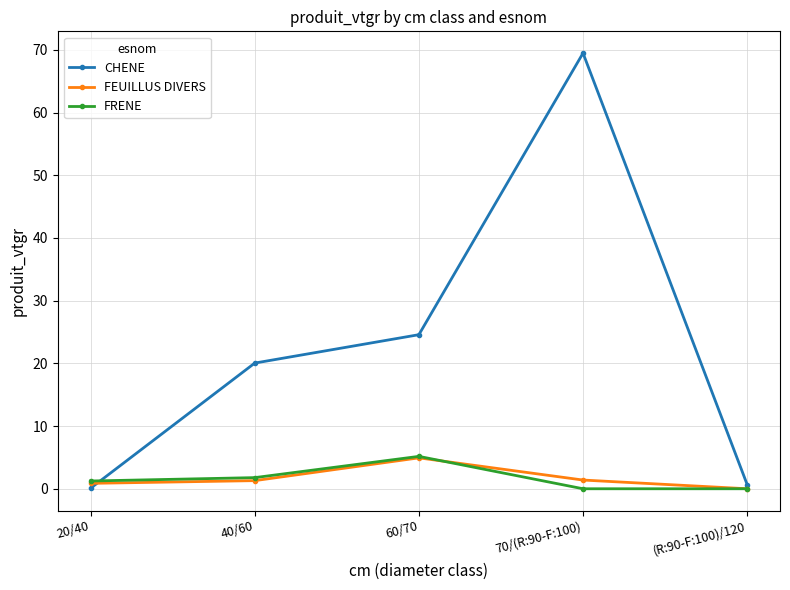

At which category does the chart reach its peak across all series?

70/(R:90-F:100)